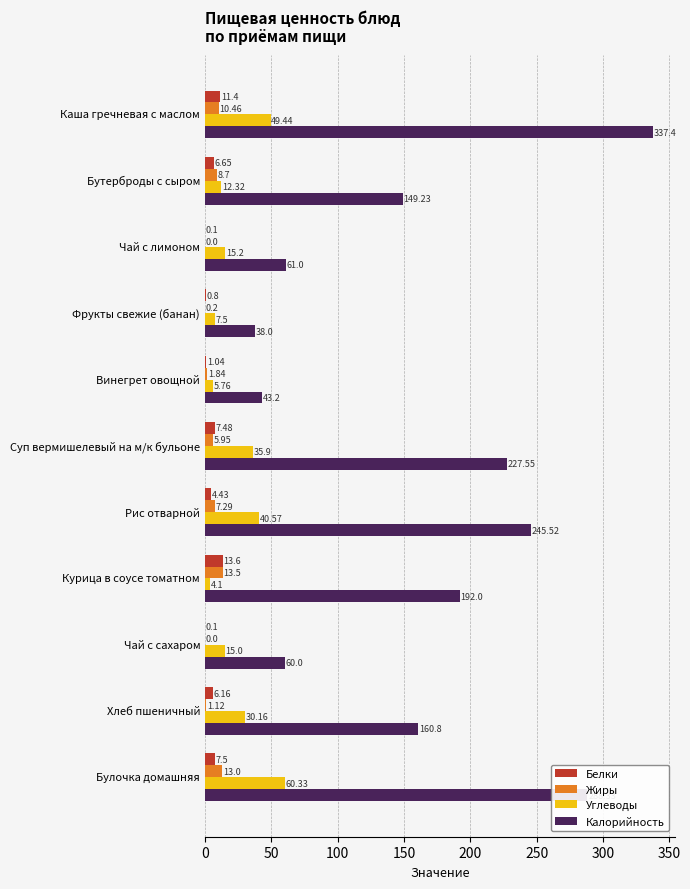

What are all the series names shown in the legend?

Белки, Жиры, Углеводы, Калорийность